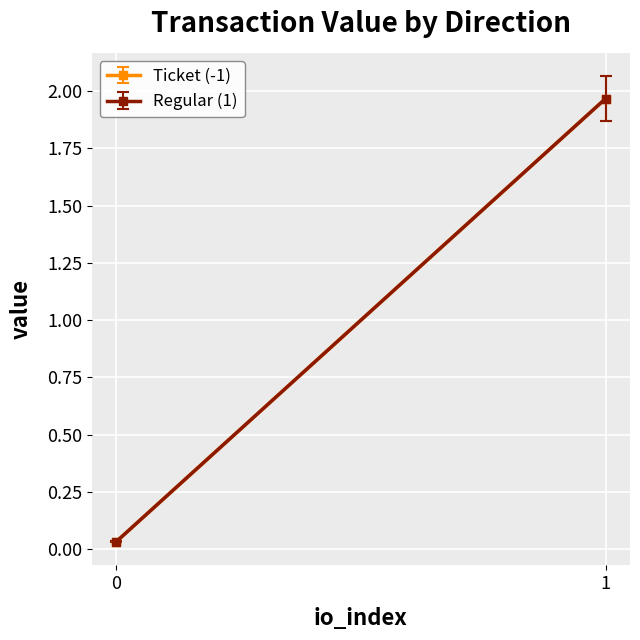

Is the value of io_index at -1 greater than the value of value at -1?

No